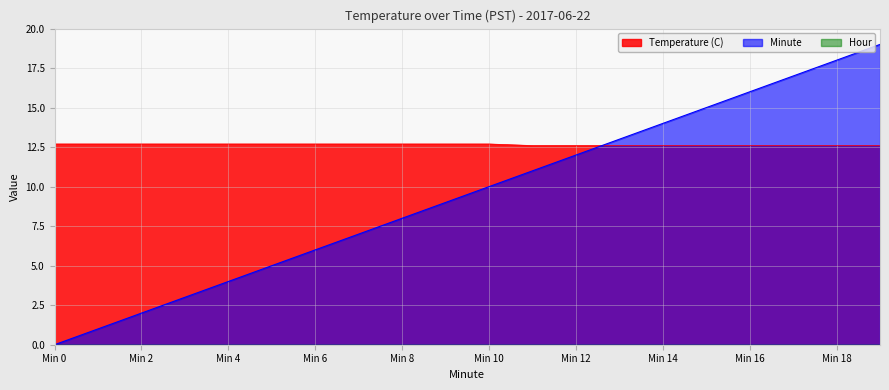

How many intersections are there between Temperature (C) and Minute?

1